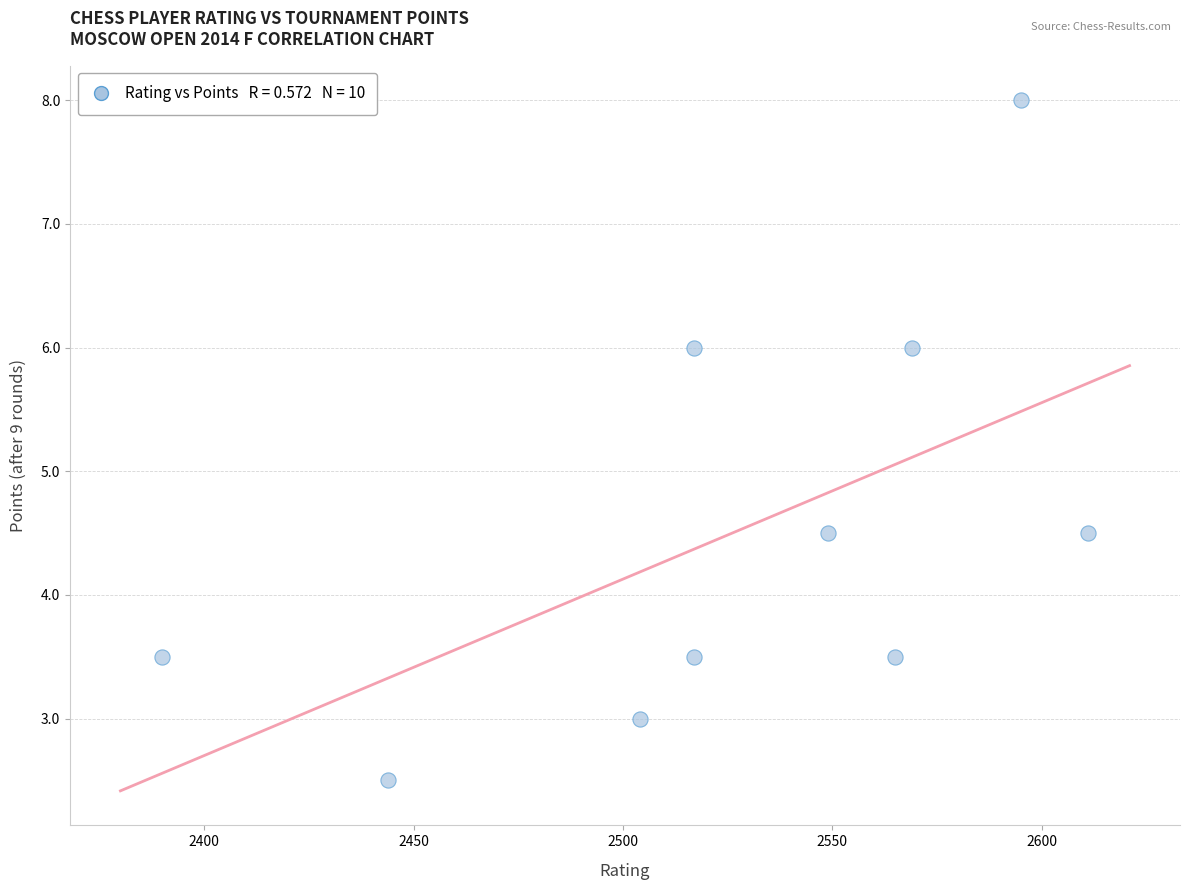

What is the range of X values (max minus min)?

221.0